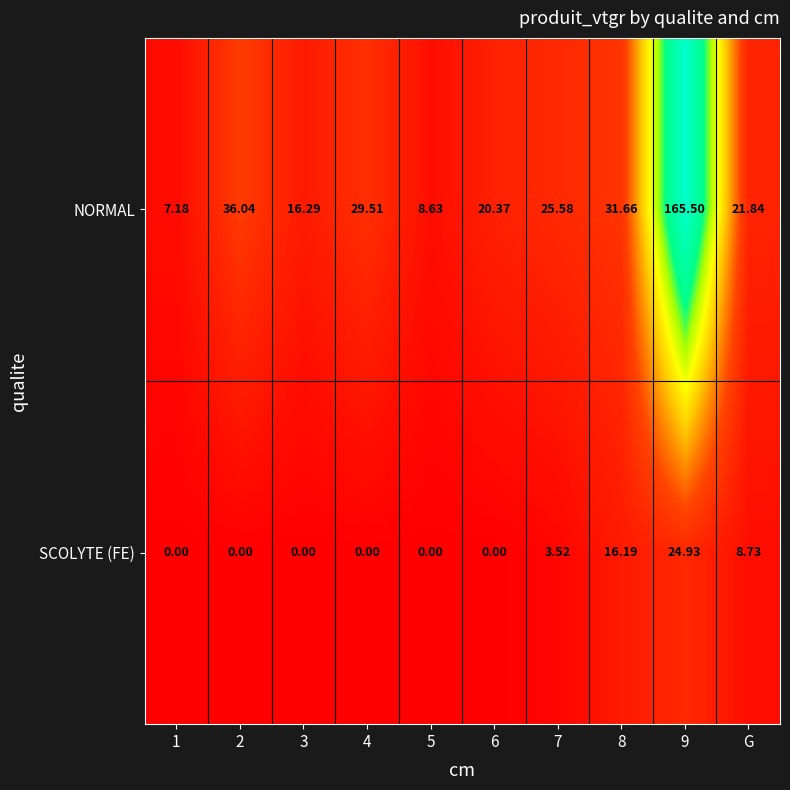

Between 5 and 7, which series saw the biggest shift?

NORMAL